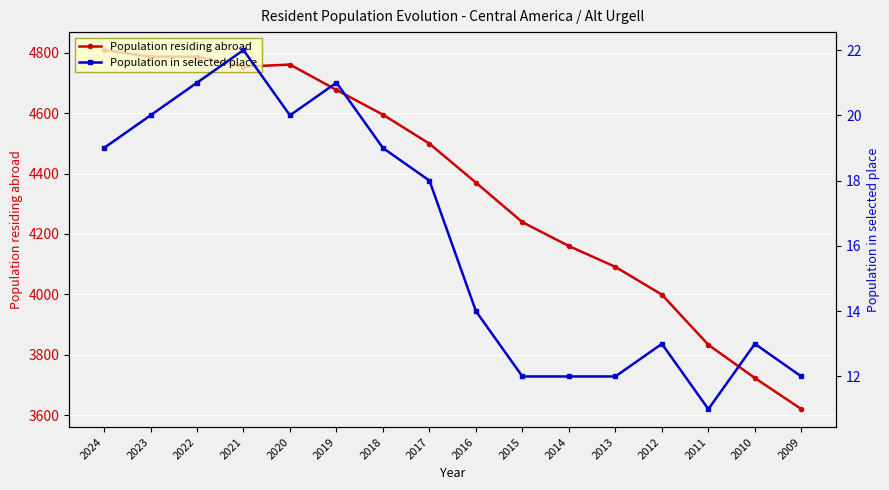

Where is Population in selected place nearest to the value 16?

2017